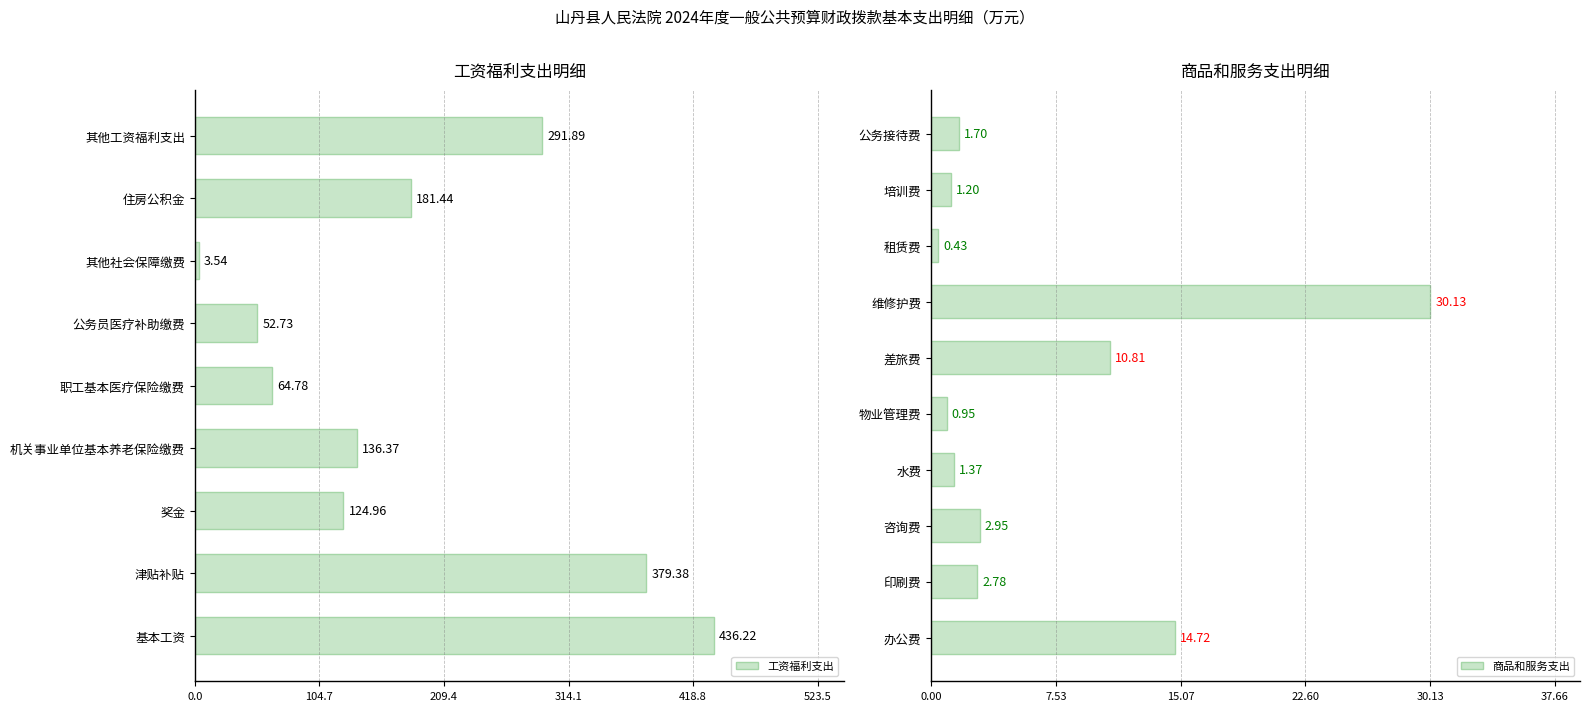

Approximately how many times larger is the value at 住房公积金 compared to 其他工资福利支出?

0.6